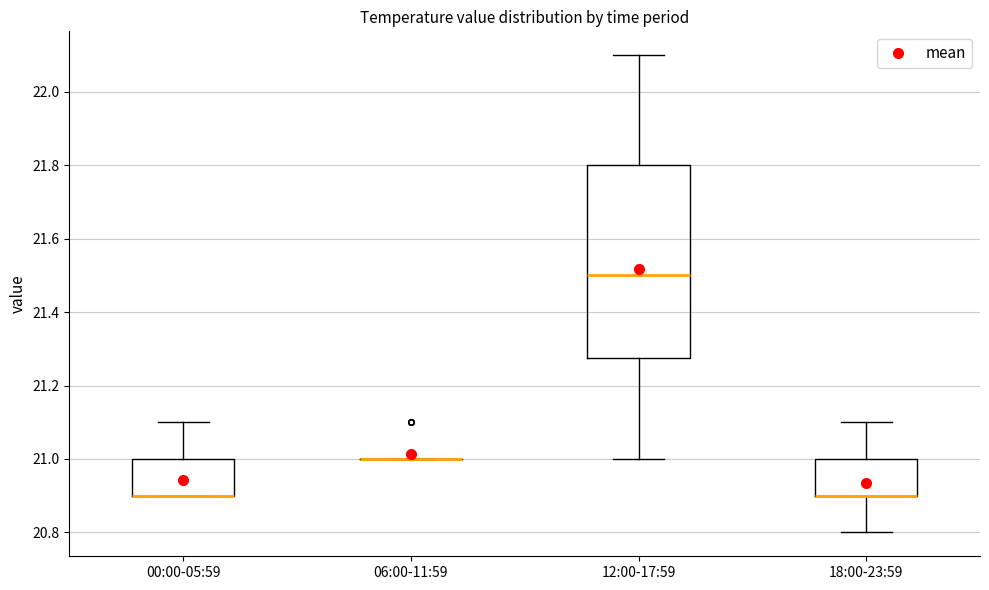

Comparing the boxes themselves (not the whiskers), which one is the tallest?

12:00-17:59